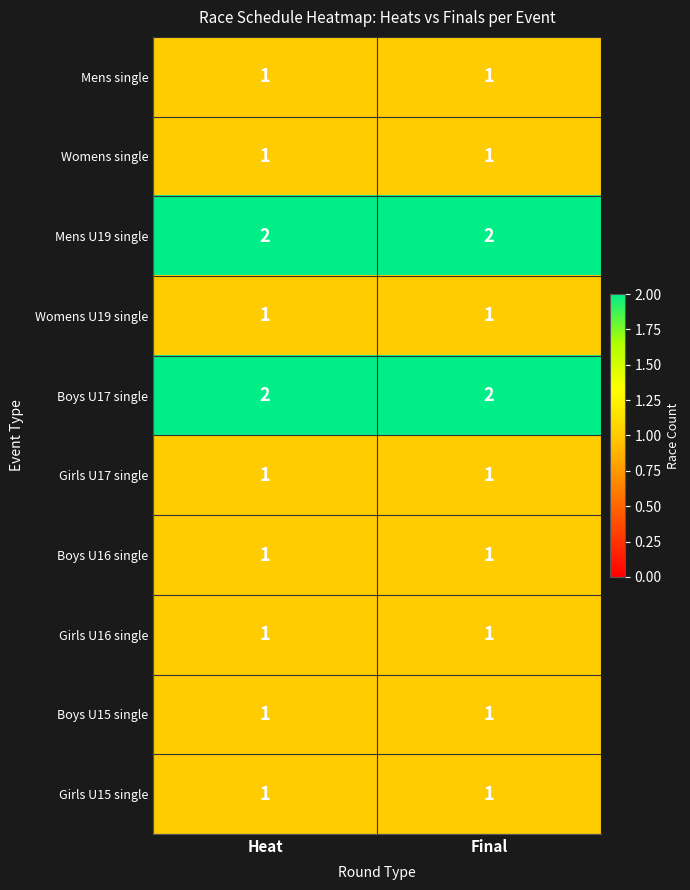

Is it true that Mens U19 single equals 3 at Final?

False